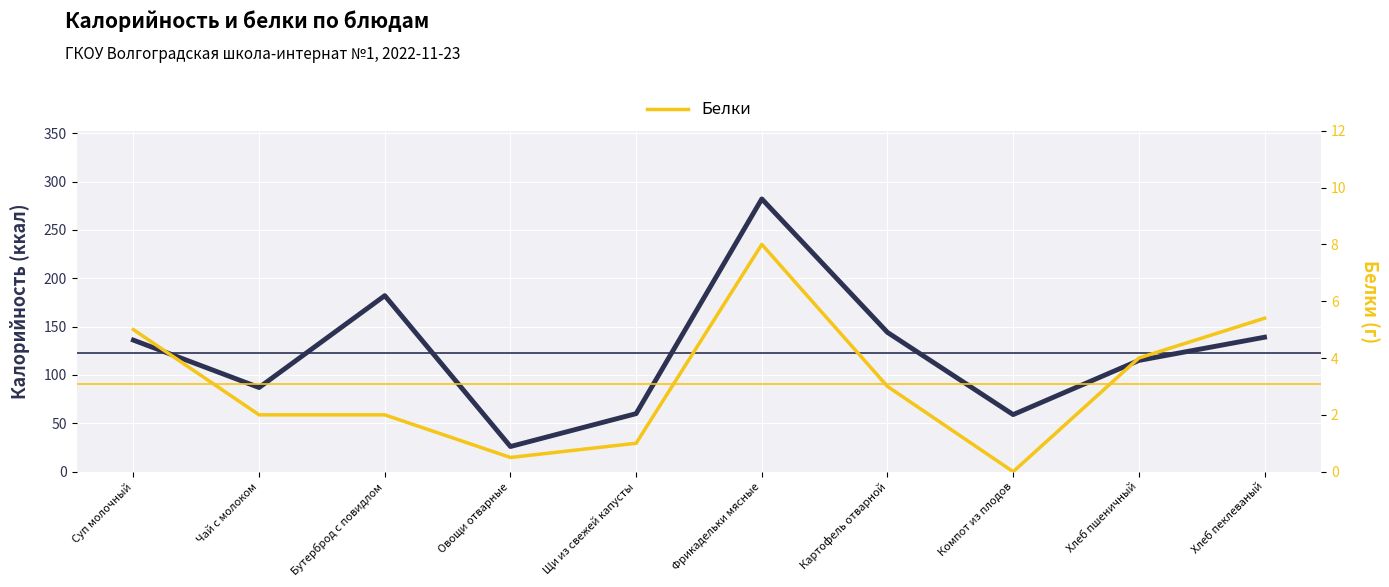

True or false: Белки and Калорийность cross at least once.

False